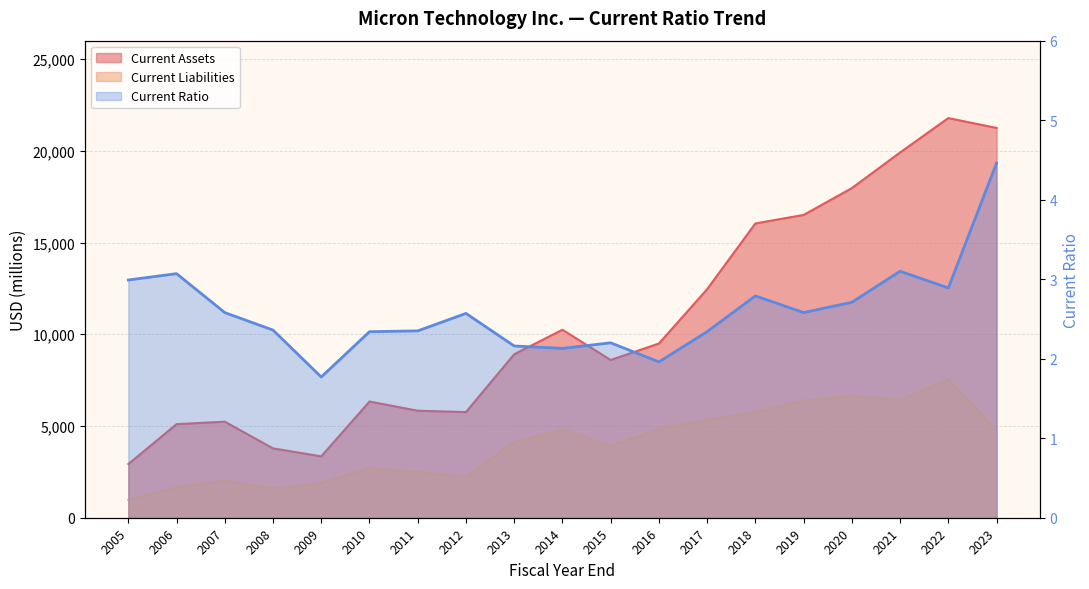

Which series changed the most between 2011 and 2014?

Current Assets